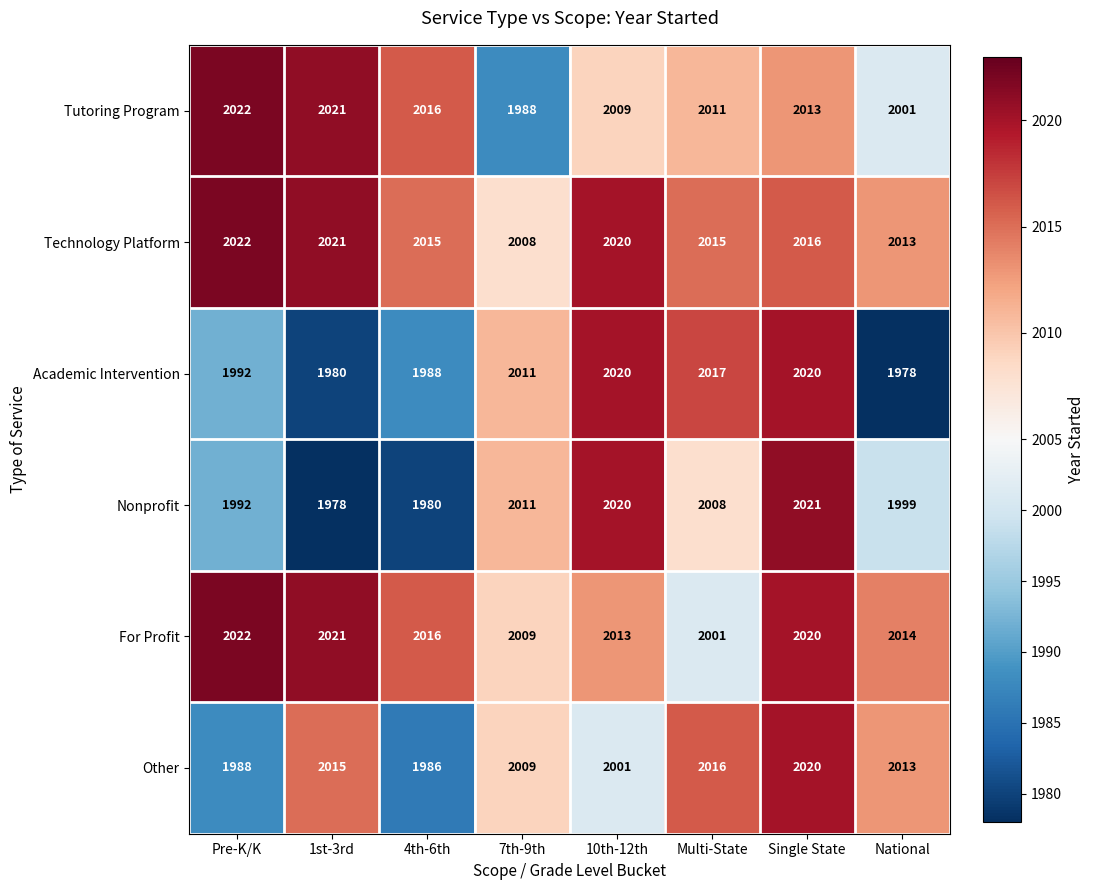

How many data points in Academic Intervention are less than 2011?

4